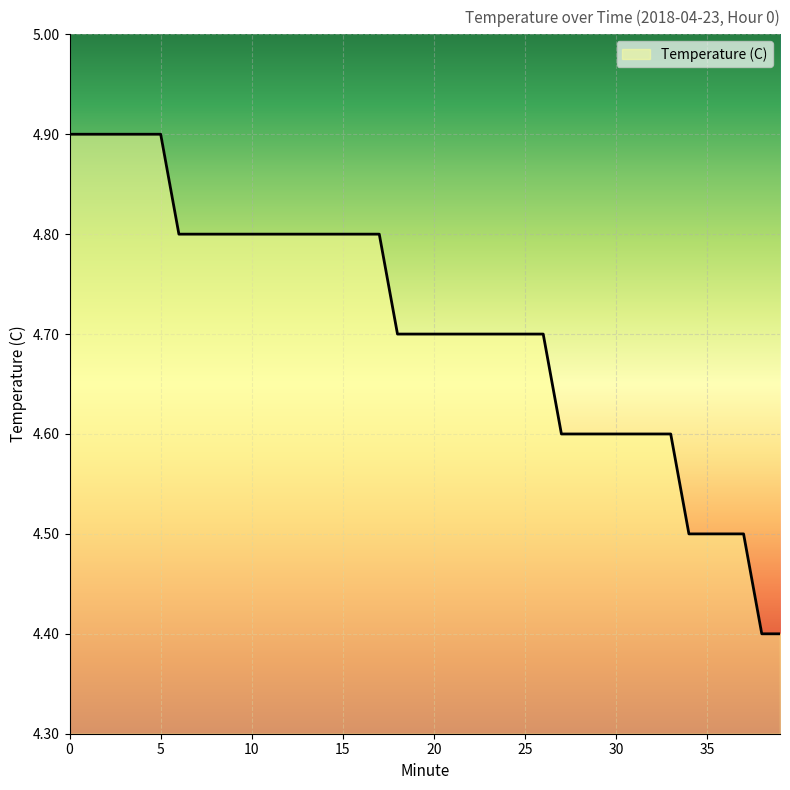

What is the difference between the maximum and minimum values?

0.5